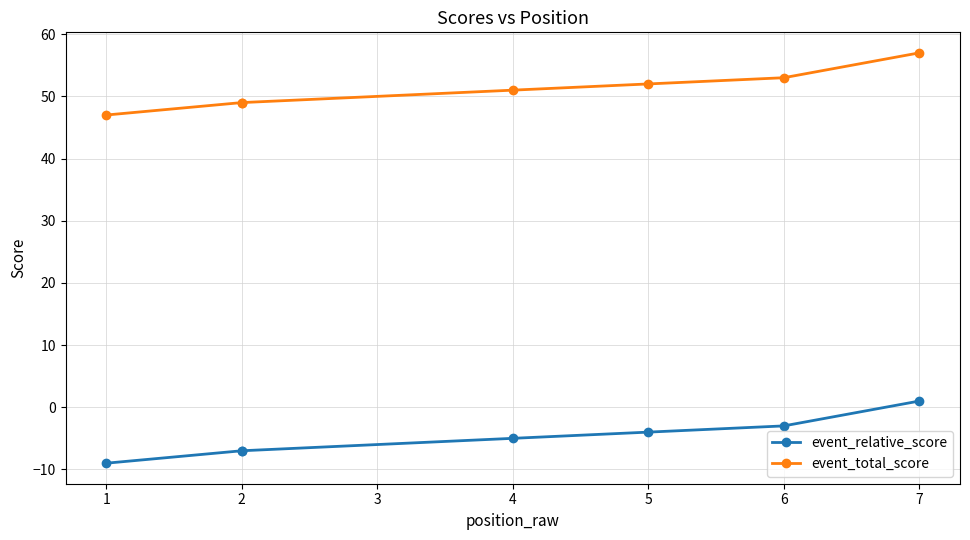

Rank the series by their maximum value, from lowest to highest.

event_relative_score, event_total_score